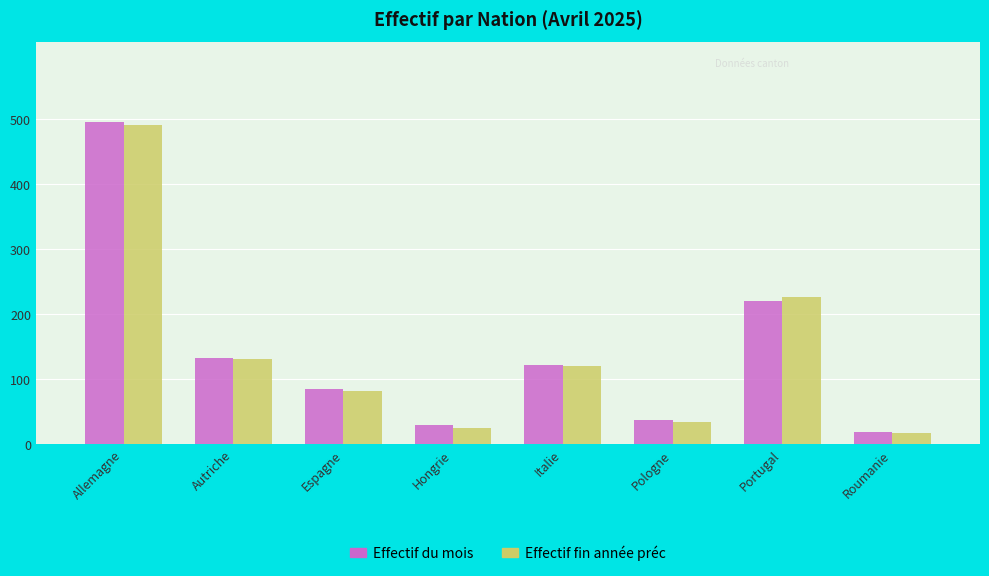

What is the minimum value shown in the chart?

17